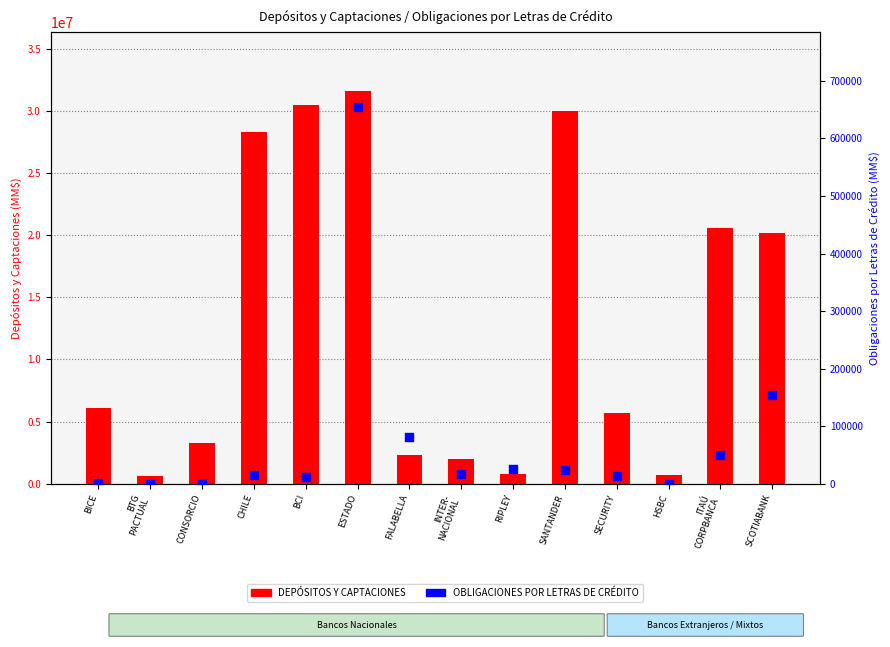

Which series contains the lowest Y value?

OBLIGACIONES POR LETRAS DE CRÉDITO